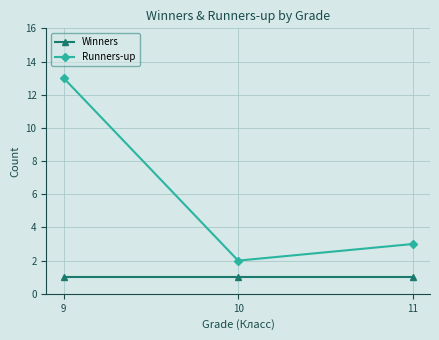

Which series has the largest range (max minus min)?

Runners-up